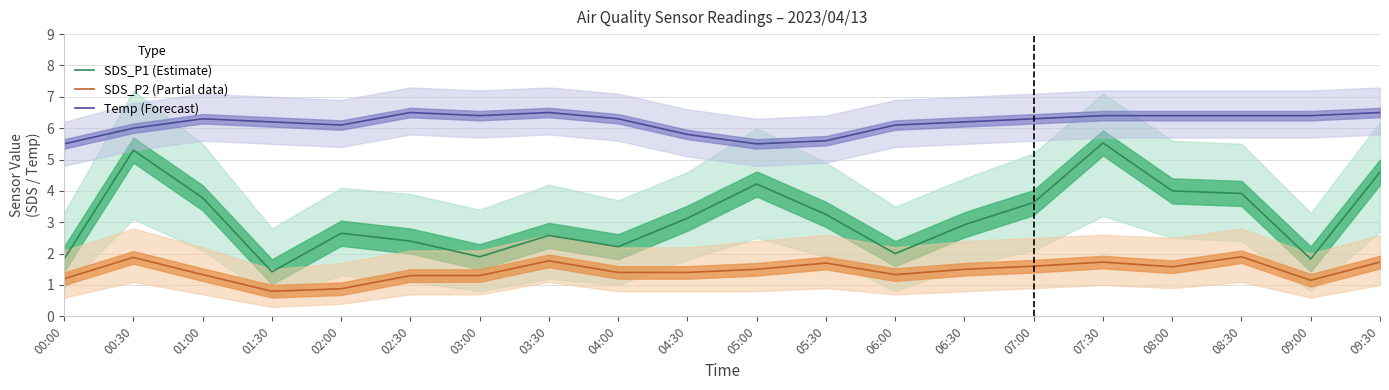

What is the difference between the maximum and minimum values in the SDS_P1 (Estimate) series?

4.1